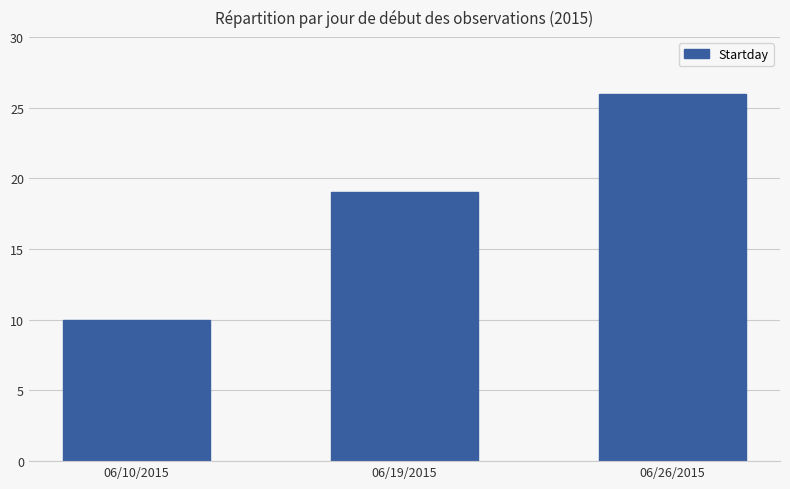

The value at 06/10/2015 is 10. True or false?

True